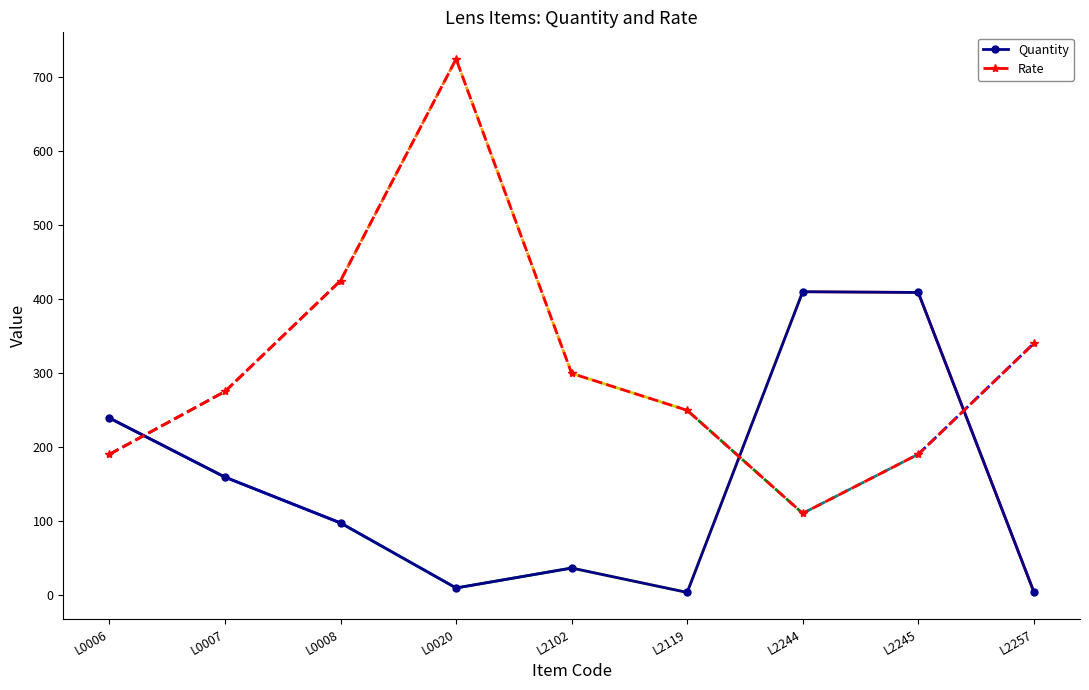

How many interior local peaks does the Rate series have?

1